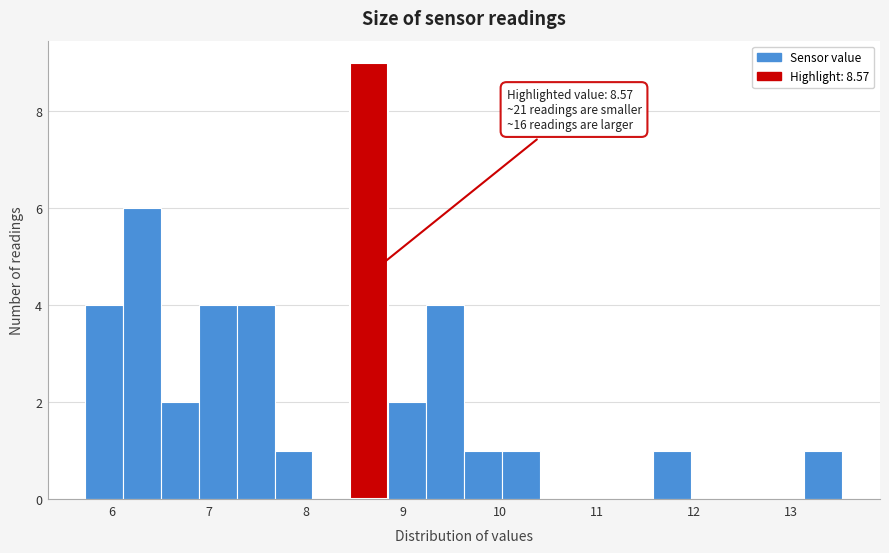

Around what value on the x-axis is the tallest bar? Give the approximate position of its centre, as read against the axis.

8.7